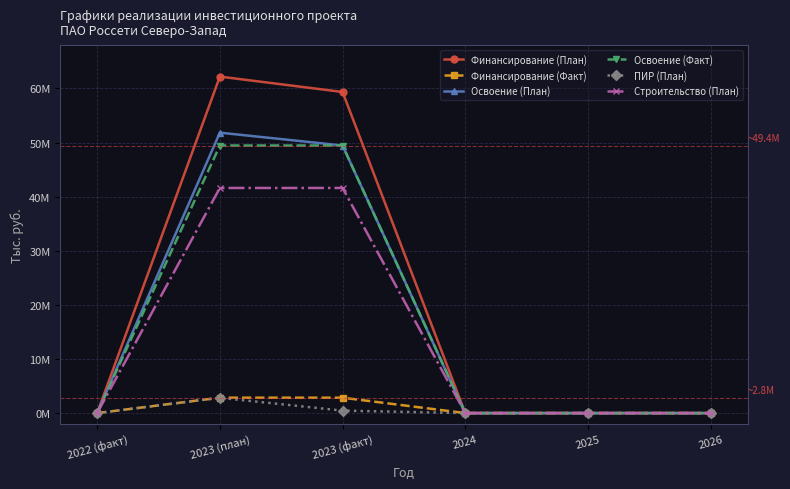

What is the average value of the Строительство (План) series?

13867510